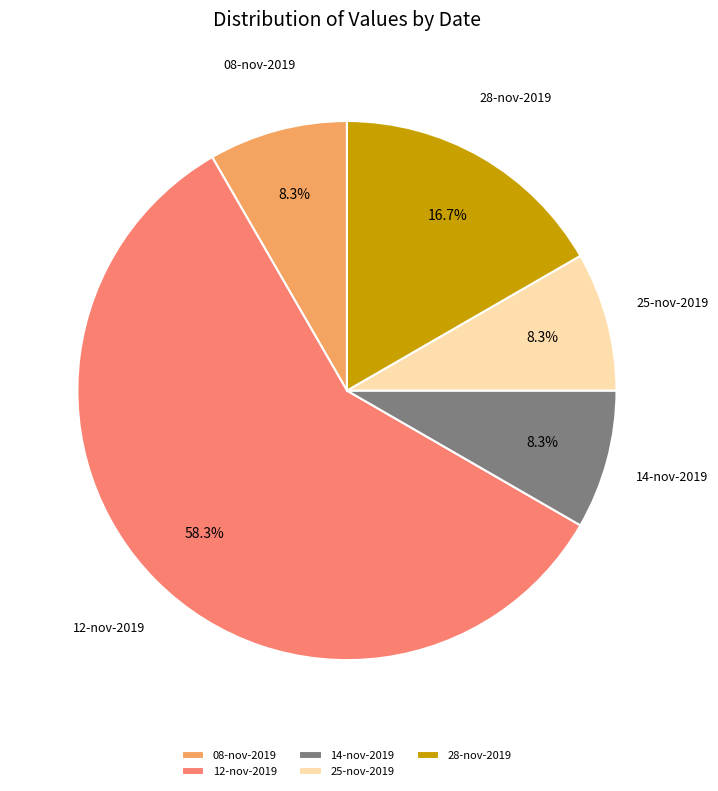

True or false: 12-nov-2019 accounts for 50% of the total.

False